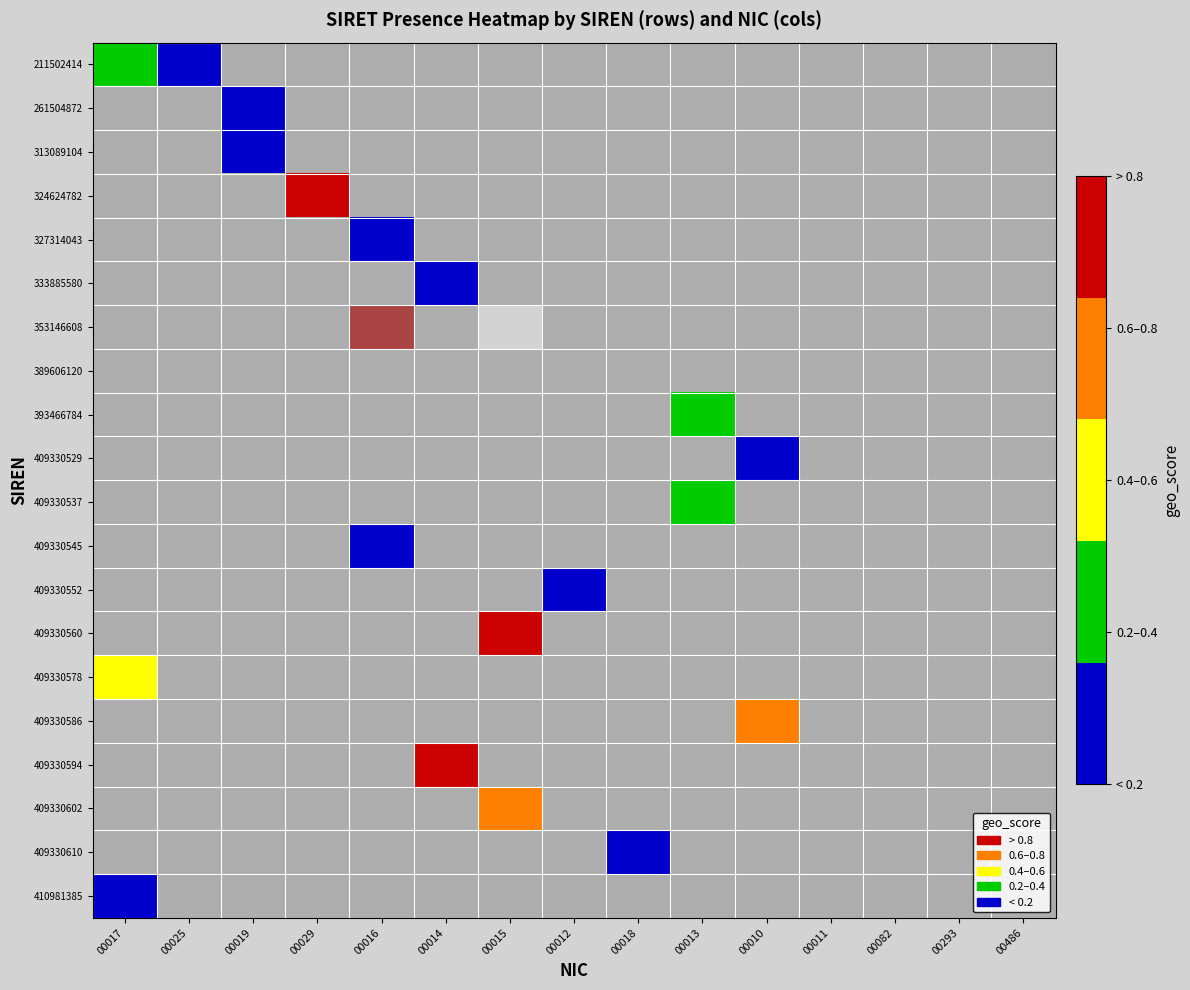

Which label corresponds to the smallest value in the chart?

00019